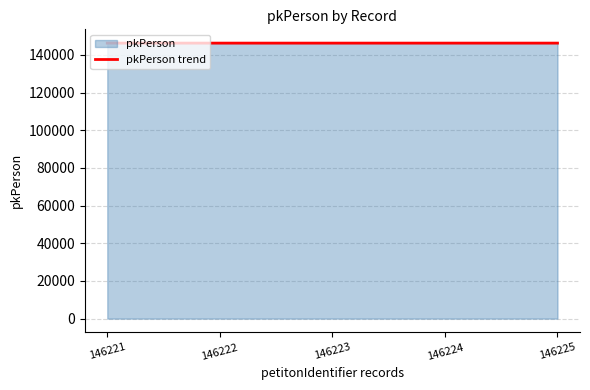

True or false: the data shows 191834 at 146222.

False